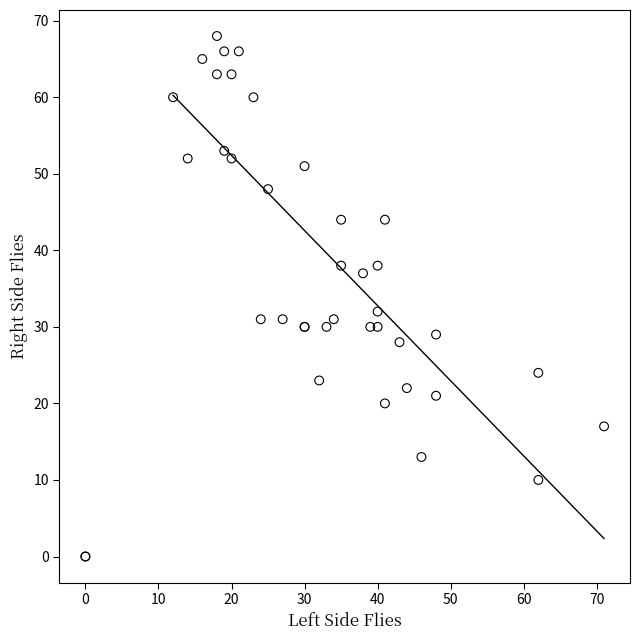

What Y value in the scatter plot is closest to 34?

32